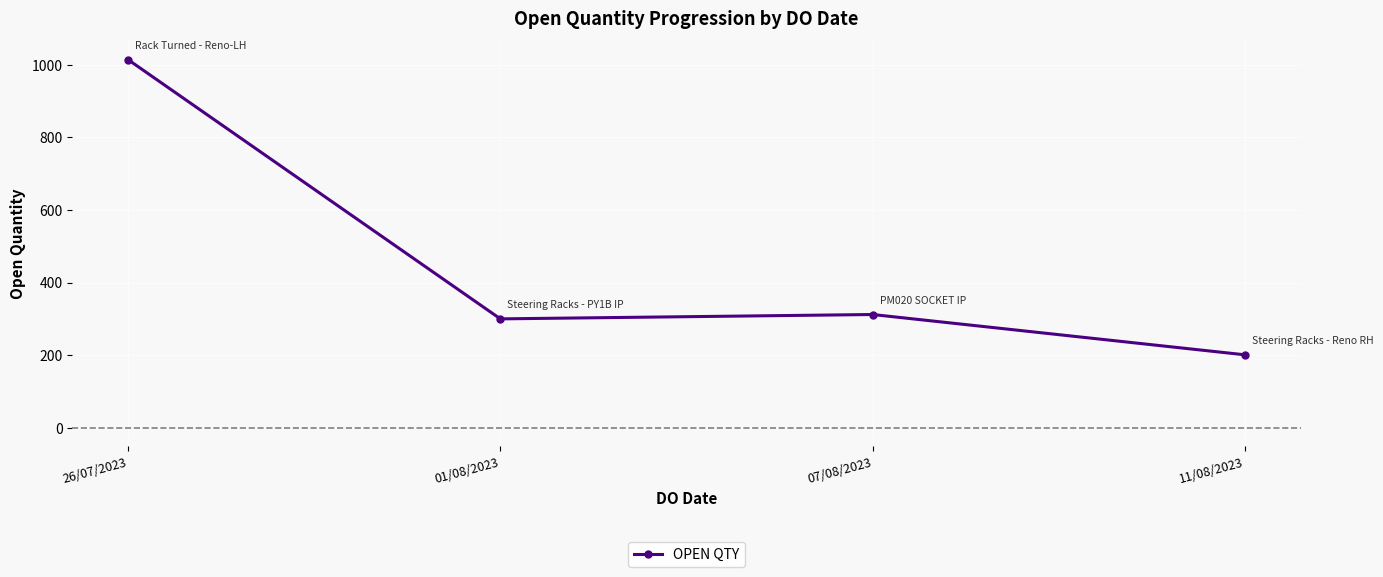

Reading left to right, extract all data points from this chart.

26/07/2023=1014	01/08/2023=300	07/08/2023=312	11/08/2023=201